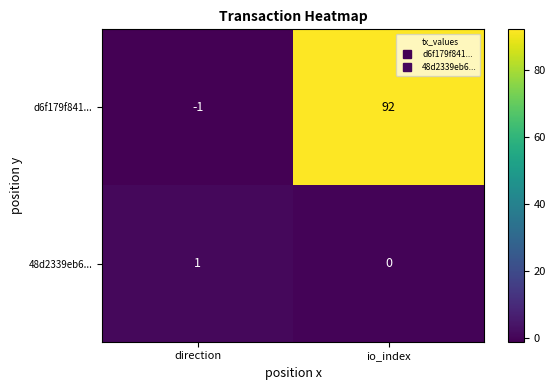

What is the average value of the d6f179f841... series?

46